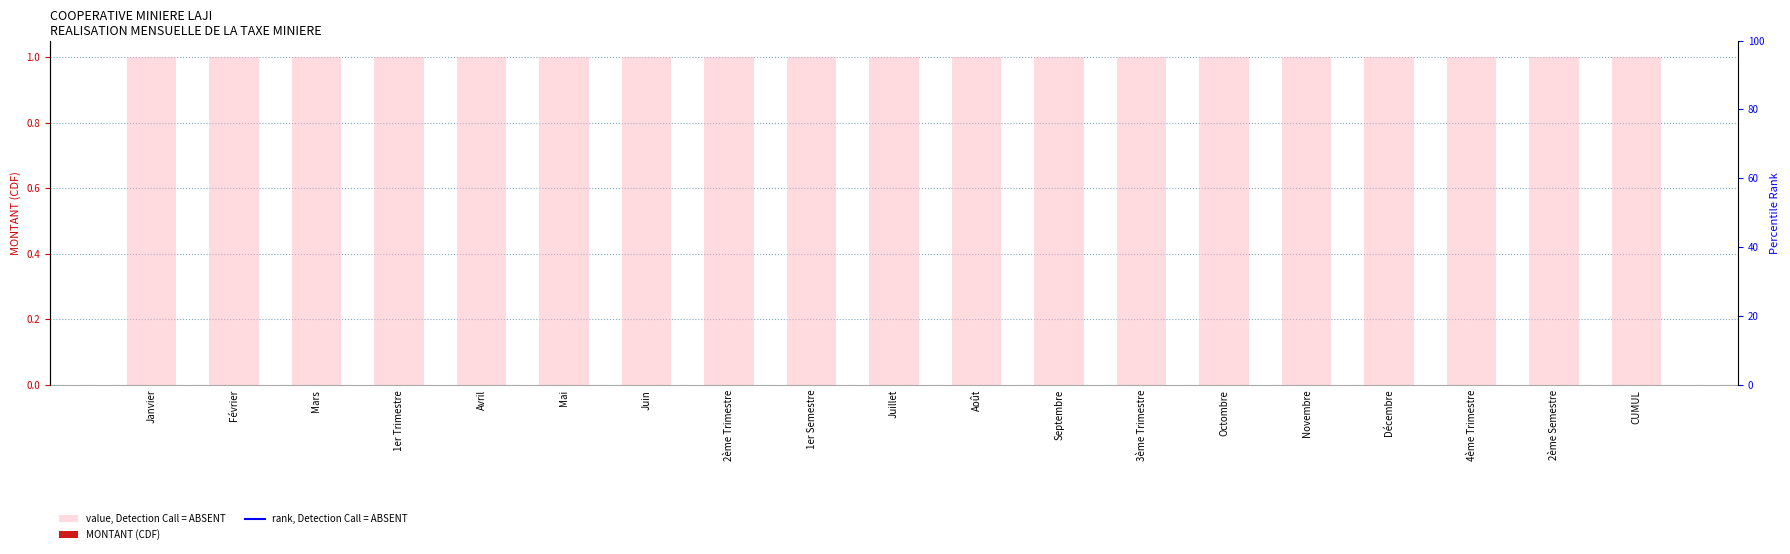

What is the total value across all series at Mars?

1